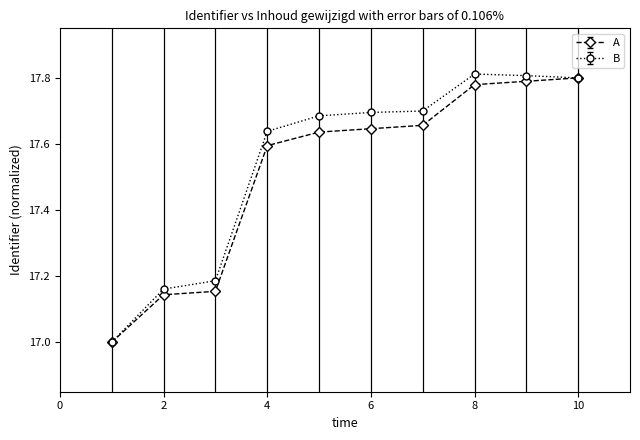

Which series has the largest range (max minus min)?

B